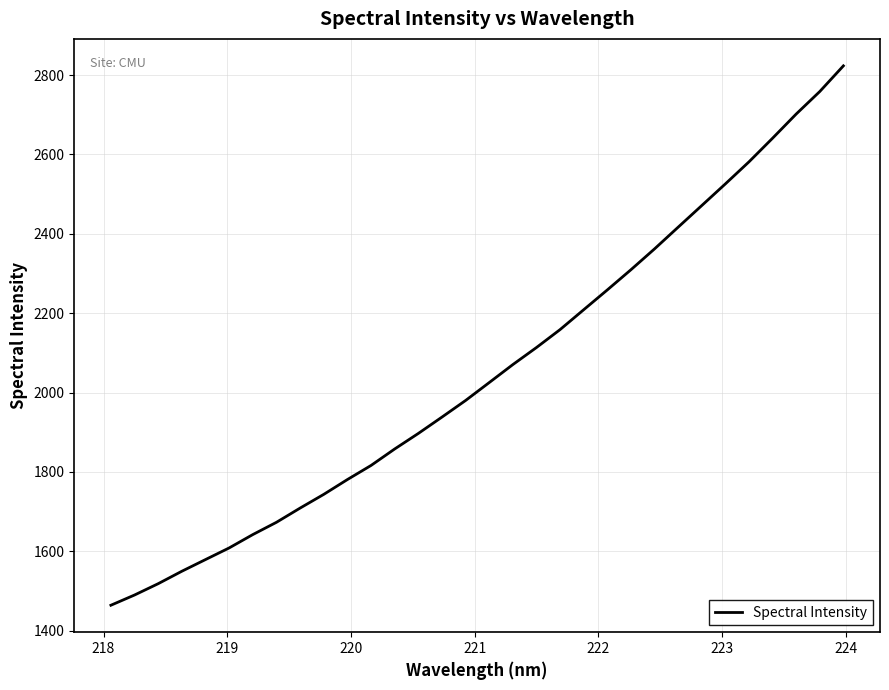

What is the maximum value shown in the chart?

2823.3